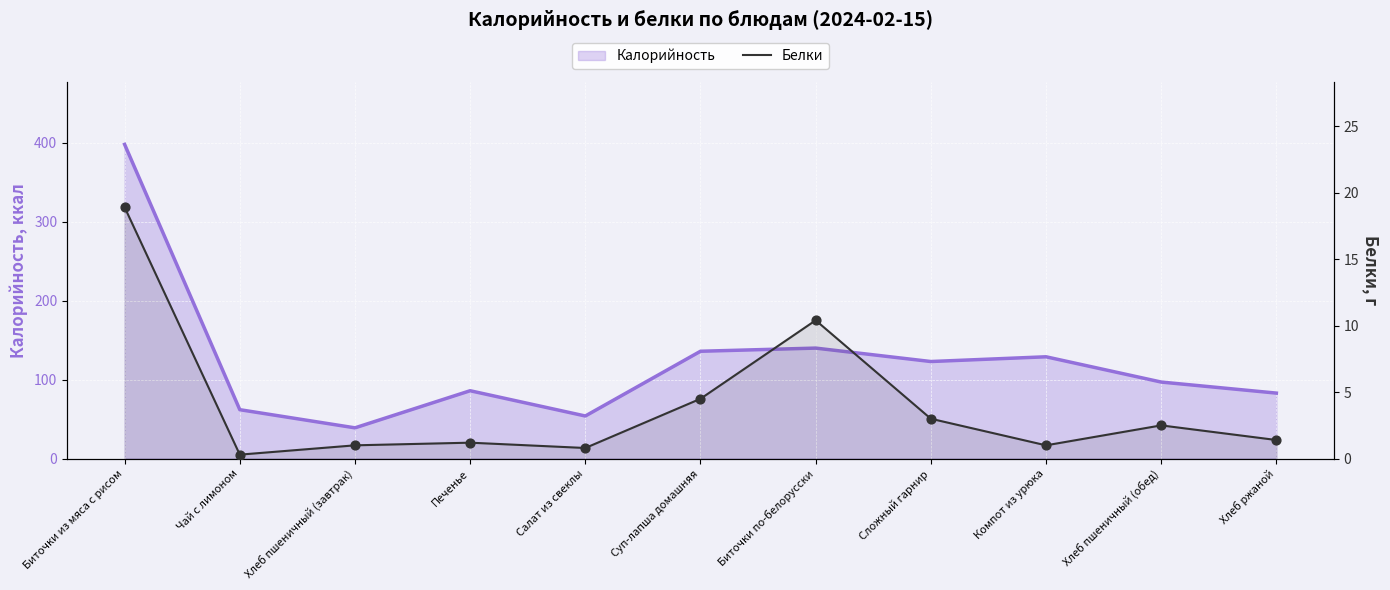

Which has a higher value, Печенье or Салат из свеклы?

Печенье